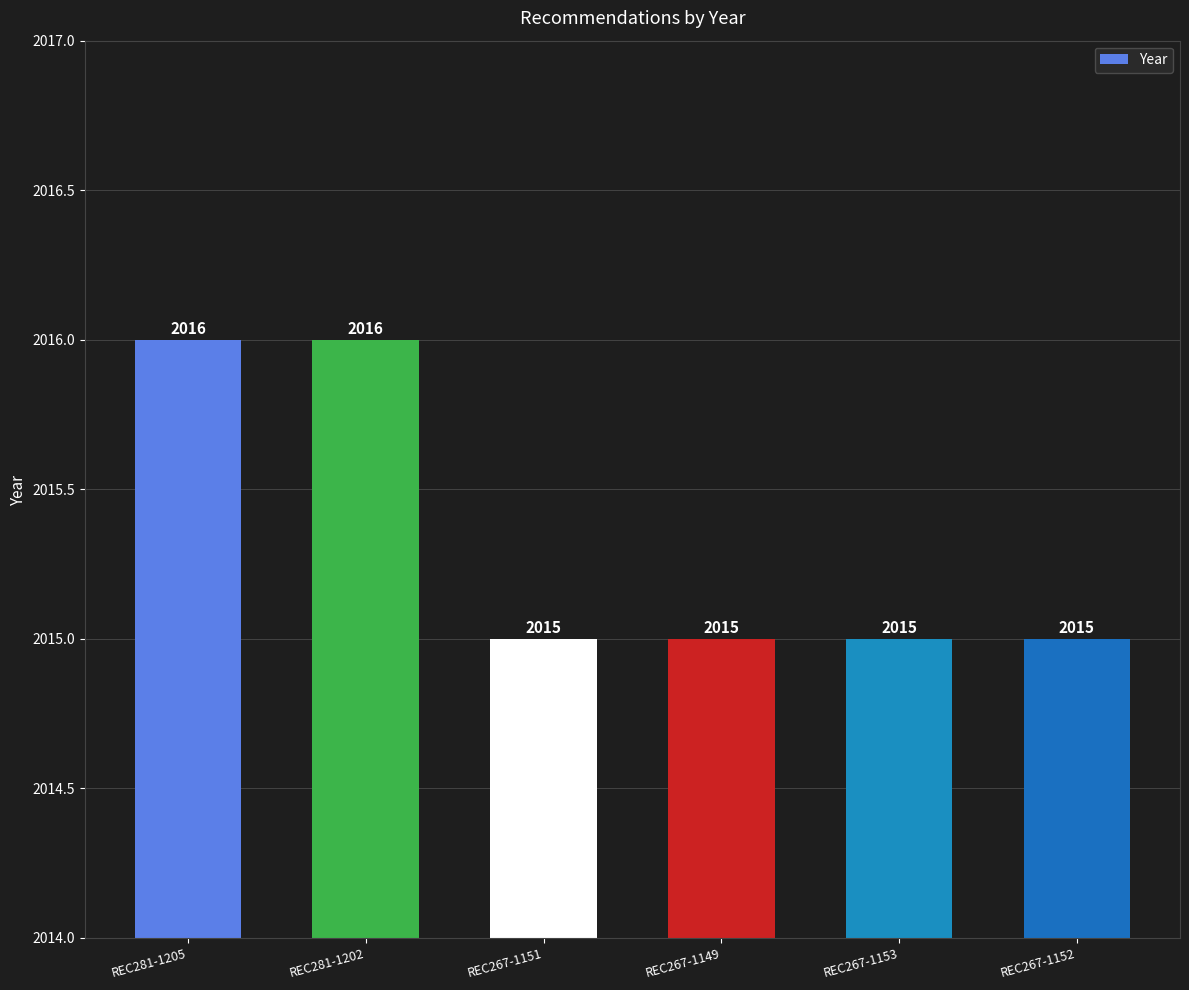

Are the bars grouped side by side (vs. stacked)?

No